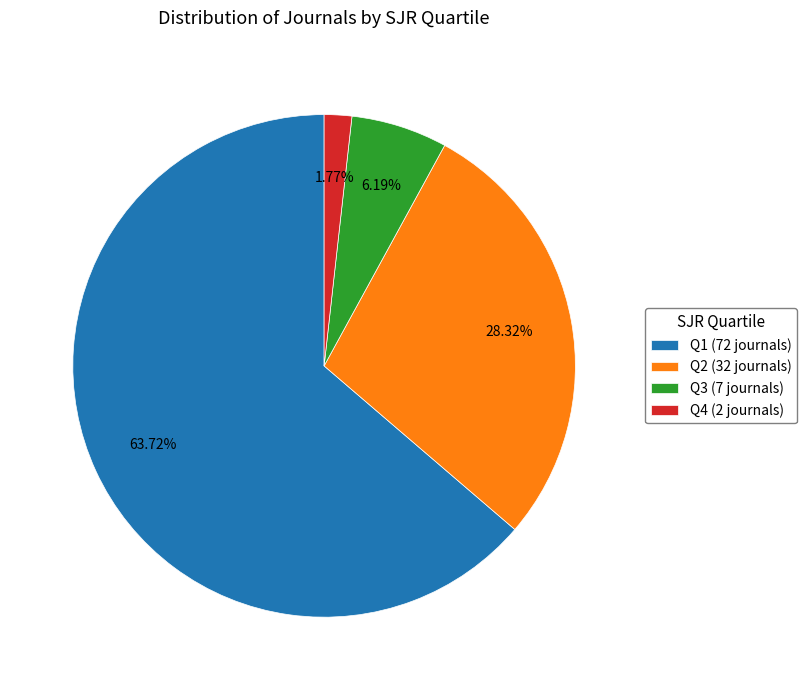

Does Q2 account for over 50% of the chart?

No